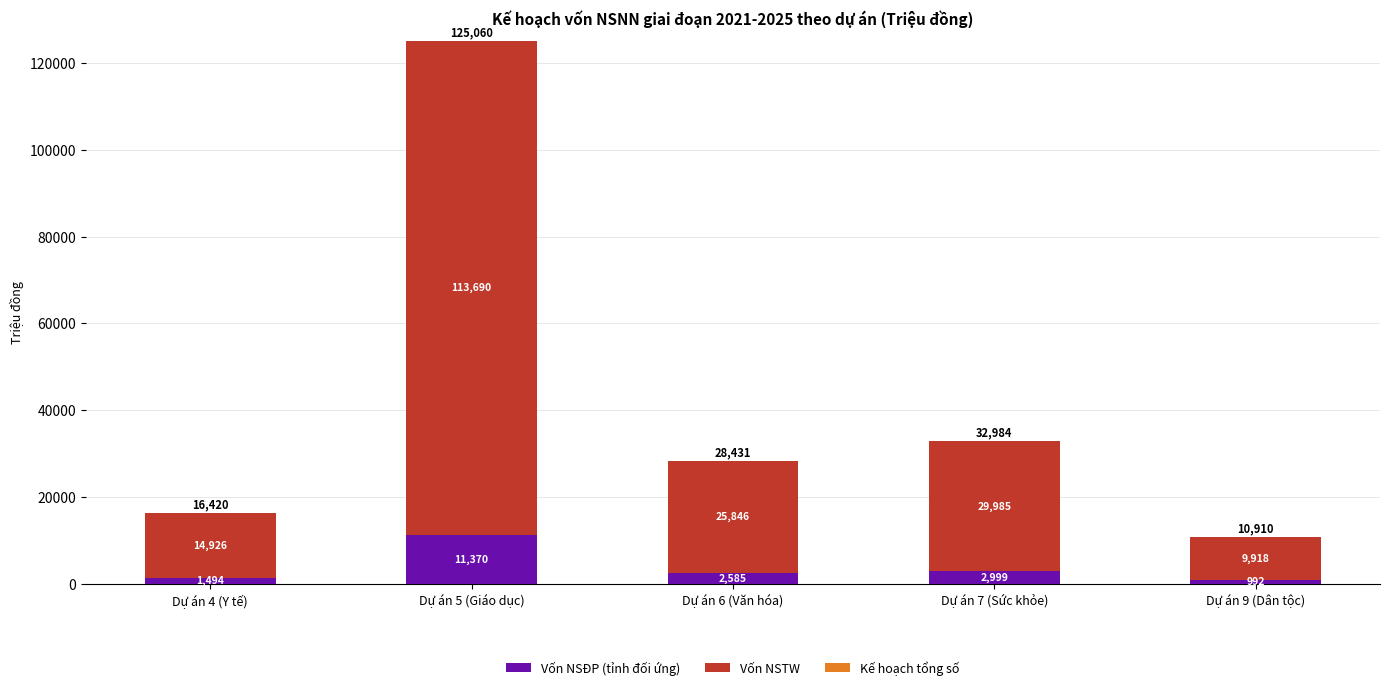

What is the total value across all series at Dự án 5 (Giáo dục)?

125061